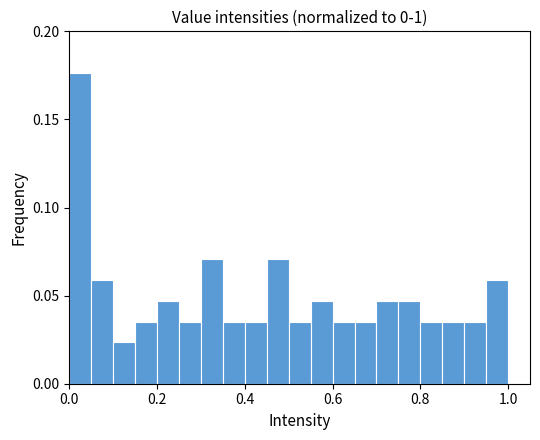

Read against the x-axis, roughly where is the centre of the tallest bar?

0.02